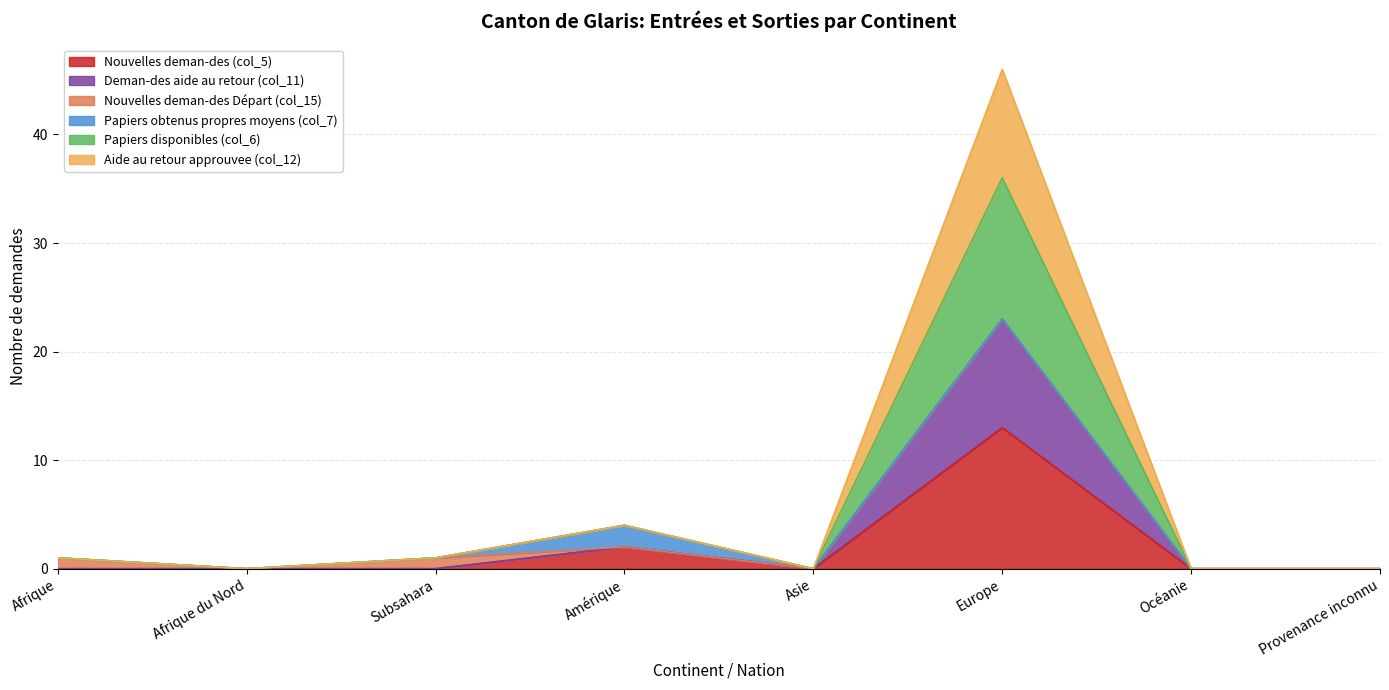

True or false: Papiers disponibles (col_6) has a value of 15 at Océanie.

False